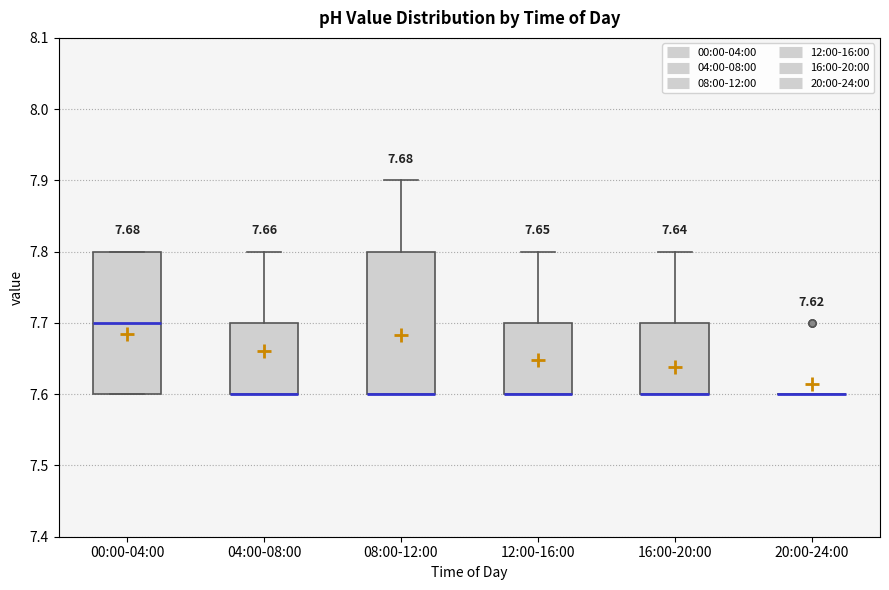

Reading left to right, transcribe this box plot: for each box, give where its median line is, the range the box spans, and where its two whiskers end, as read against the y-axis. The values are not printed on the chart, so give them approximately, as read against the axis.

00:00-04:00: median 7.7, box 7.6 to 7.8, whiskers 7.6 to 7.8
04:00-08:00: median 7.6 (drawn on the box's lower edge), box 7.6 to 7.7, whiskers 7.6 to 7.8
08:00-12:00: median 7.6 (drawn on the box's lower edge), box 7.6 to 7.8, whiskers 7.6 to 7.9
12:00-16:00: median 7.6 (drawn on the box's lower edge), box 7.6 to 7.7, whiskers 7.6 to 7.8
16:00-20:00: median 7.6 (drawn on the box's lower edge), box 7.6 to 7.7, whiskers 7.6 to 7.8
20:00-24:00: box collapsed to a line at 7.6, whiskers 7.6 to 7.6